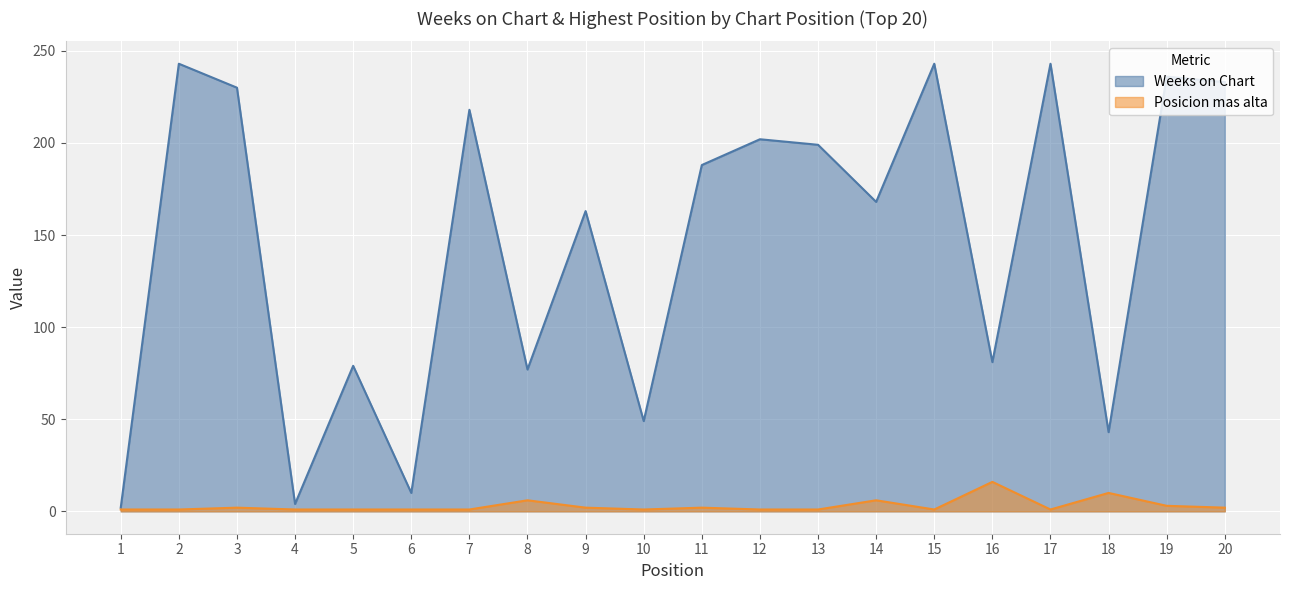

Reading left to right, what are all the values shown in this chart?

Weeks on Chart: 1=2	2=243	3=230	4=4	5=79	6=10	7=218	8=77	9=163	10=49	11=188	12=202	13=199	14=168	15=243	16=81	17=243	18=43	19=236	20=233
Posicion mas alta: 1=1	2=1	3=2	4=1	5=1	6=1	7=1	8=6	9=2	10=1	11=2	12=1	13=1	14=6	15=1	16=16	17=1	18=10	19=3	20=2